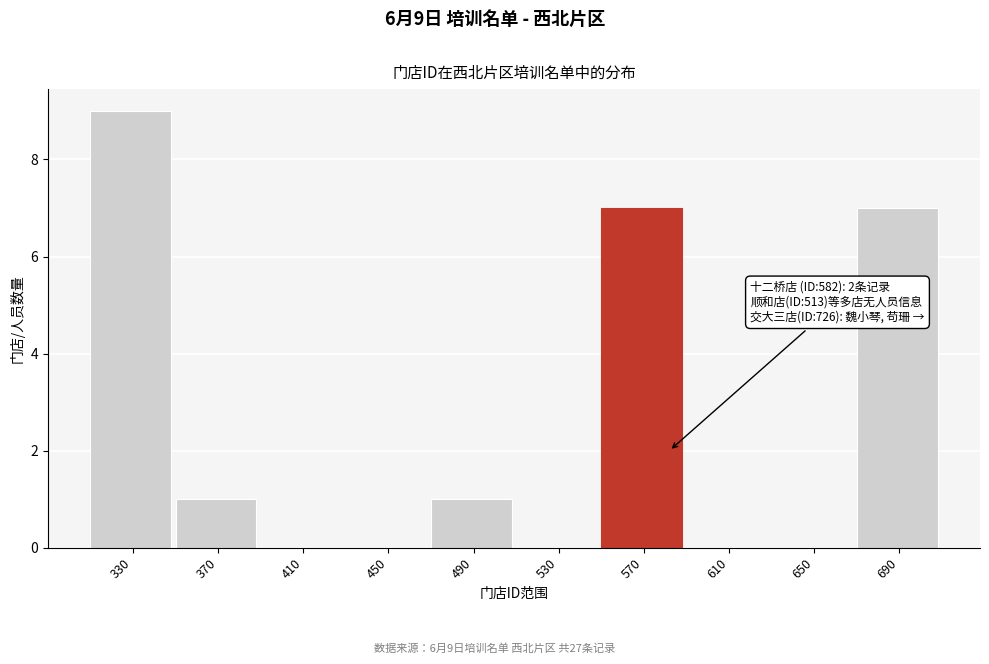

Reading left to right, what are all the values shown in this chart?

330=9	370=1	410=0	450=0	490=1	530=0	570=7	610=0	650=0	690=7